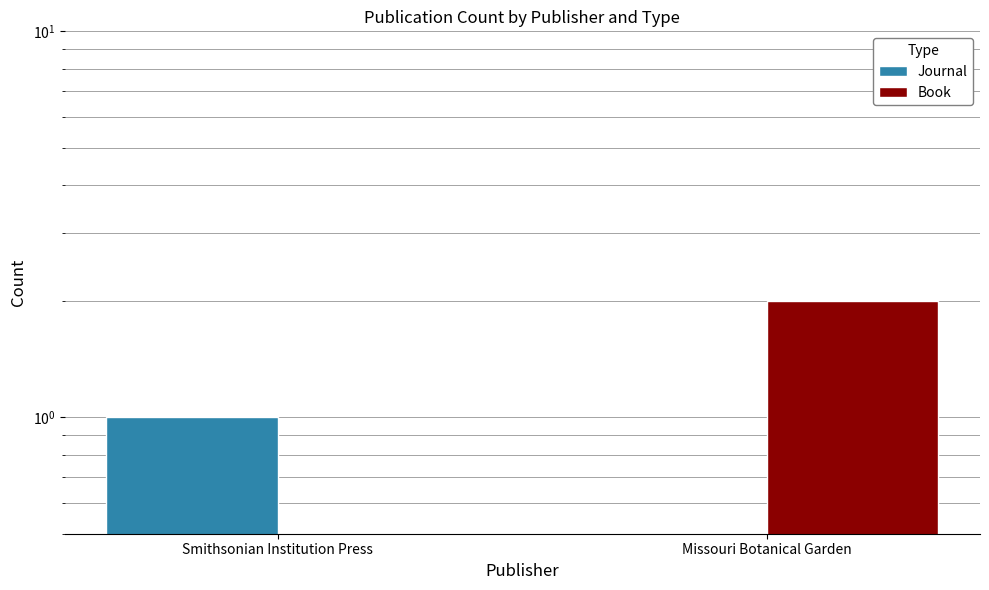

What is the maximum value shown in the chart?

2